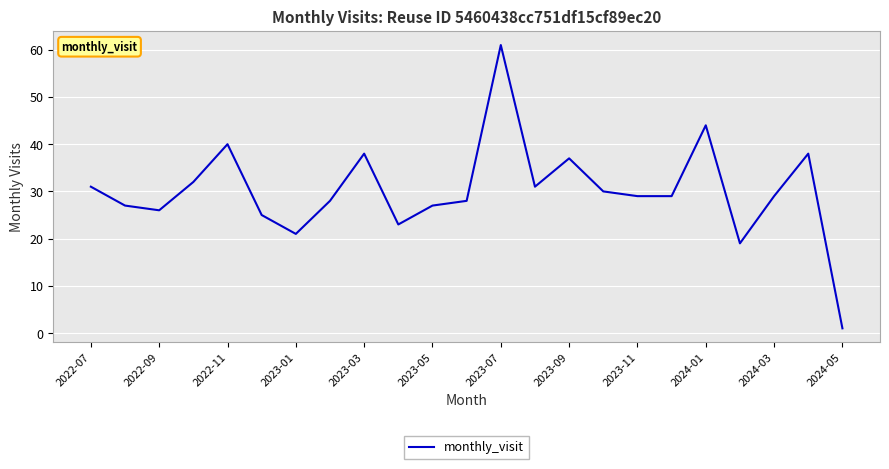

Does the chart have visible grid lines?

Yes